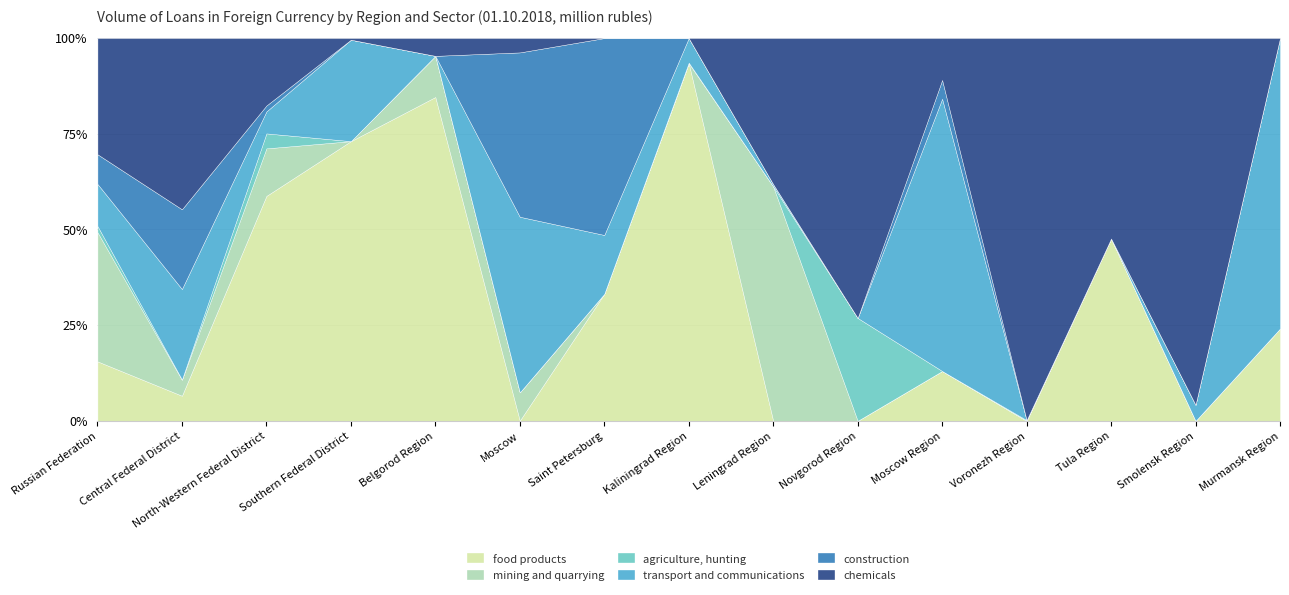

True or false: chemicals and transport and communications intersect in this chart.

True